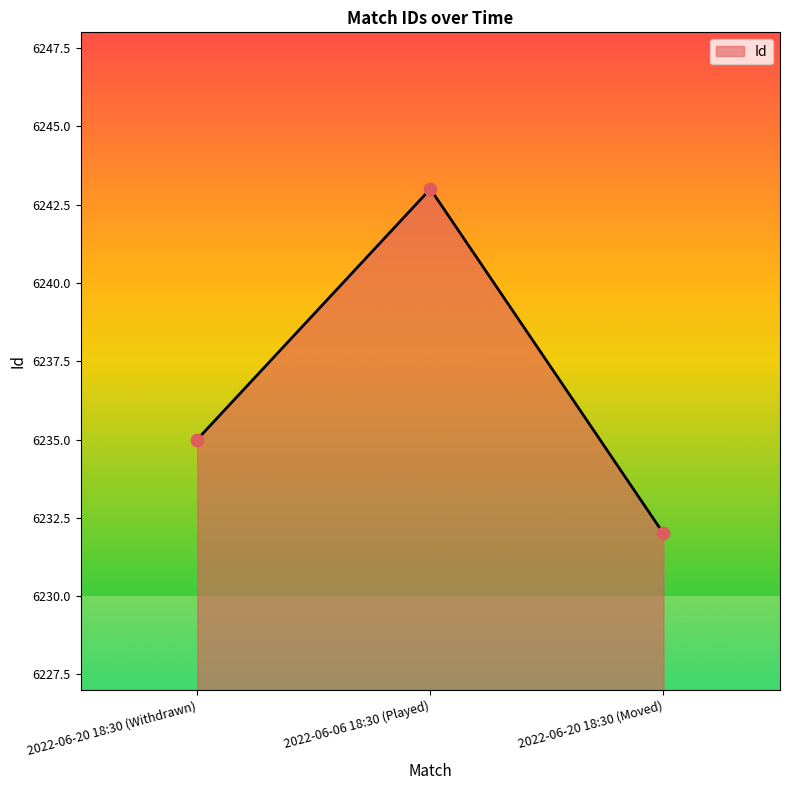

Approximately how many times larger is the value at 2022-06-20 18:30 (Withdrawn) compared to 2022-06-20 18:30 (Moved)?

1.0